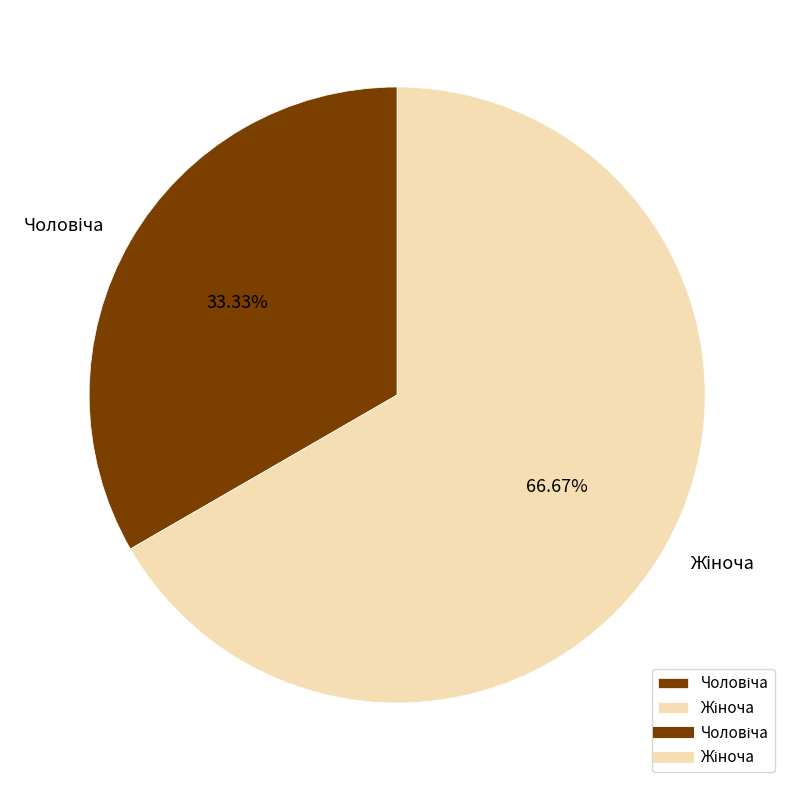

Is there a majority slice in this chart?

Yes